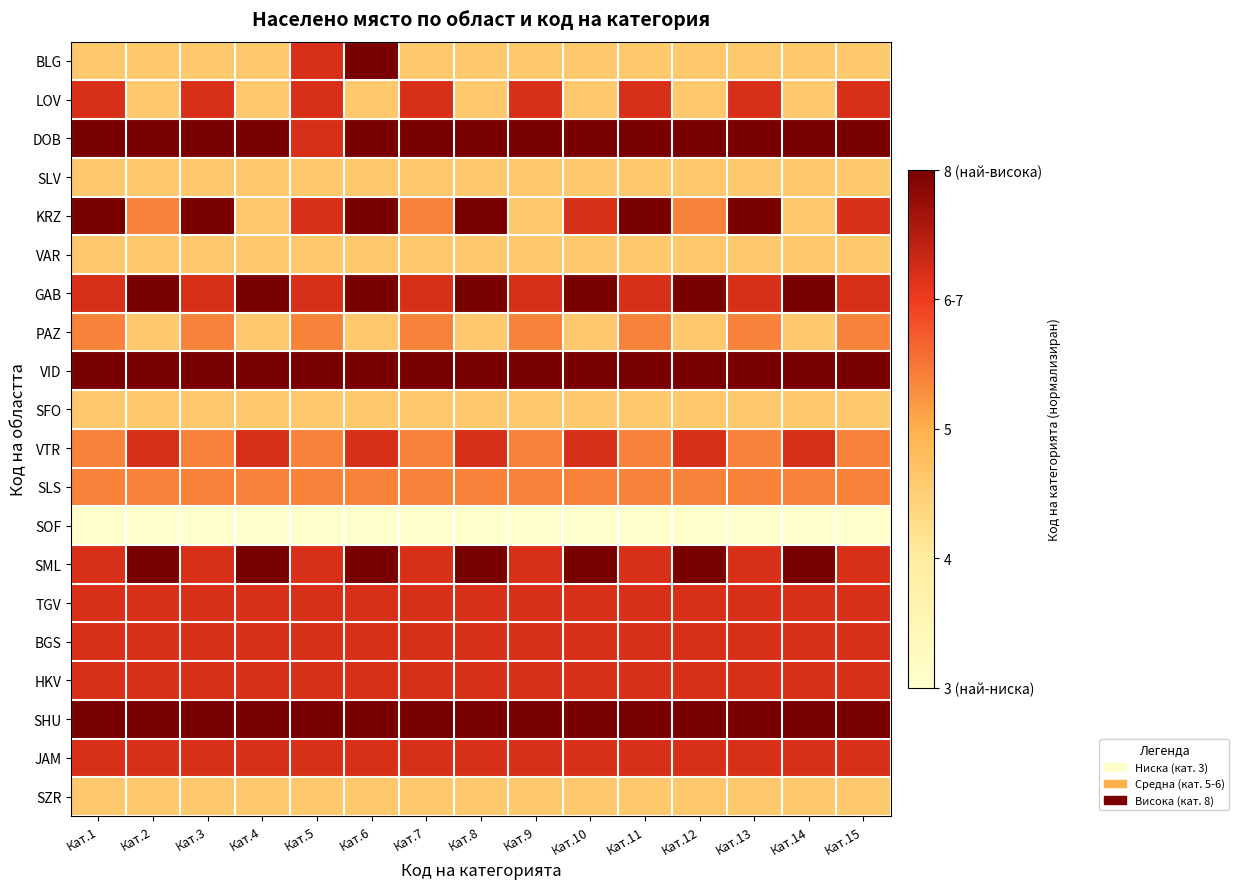

List the series in order of their peak value, lowest first.

SOF, SLV, VAR, SFO, SZR, PAZ, SLS, LOV, VTR, TGV, BGS, HKV, JAM, BLG, DOB, KRZ, GAB, VID, SML, SHU